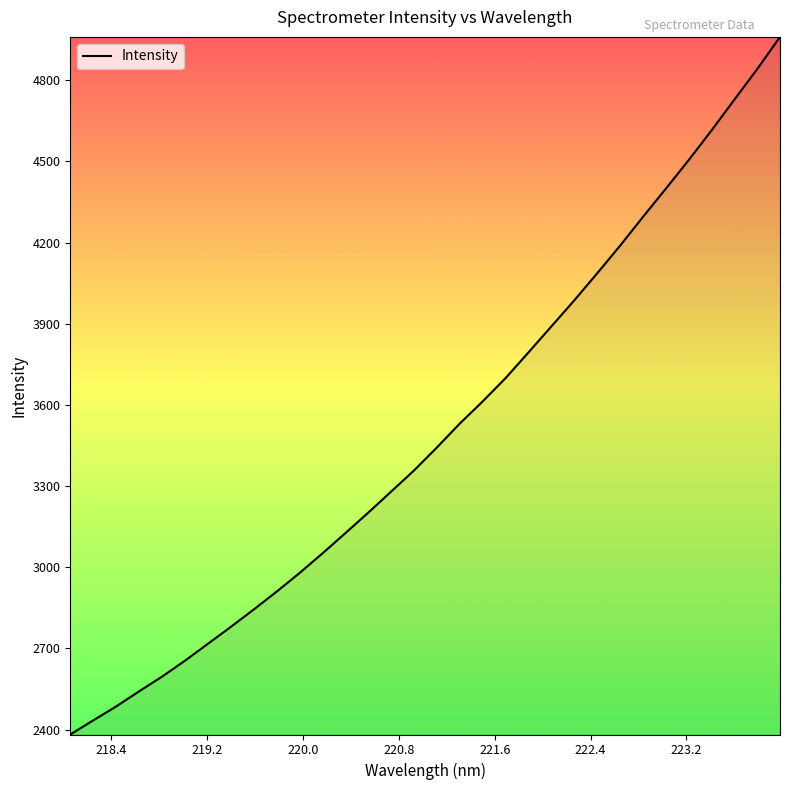

What is the maximum value shown in the chart?

4960.2